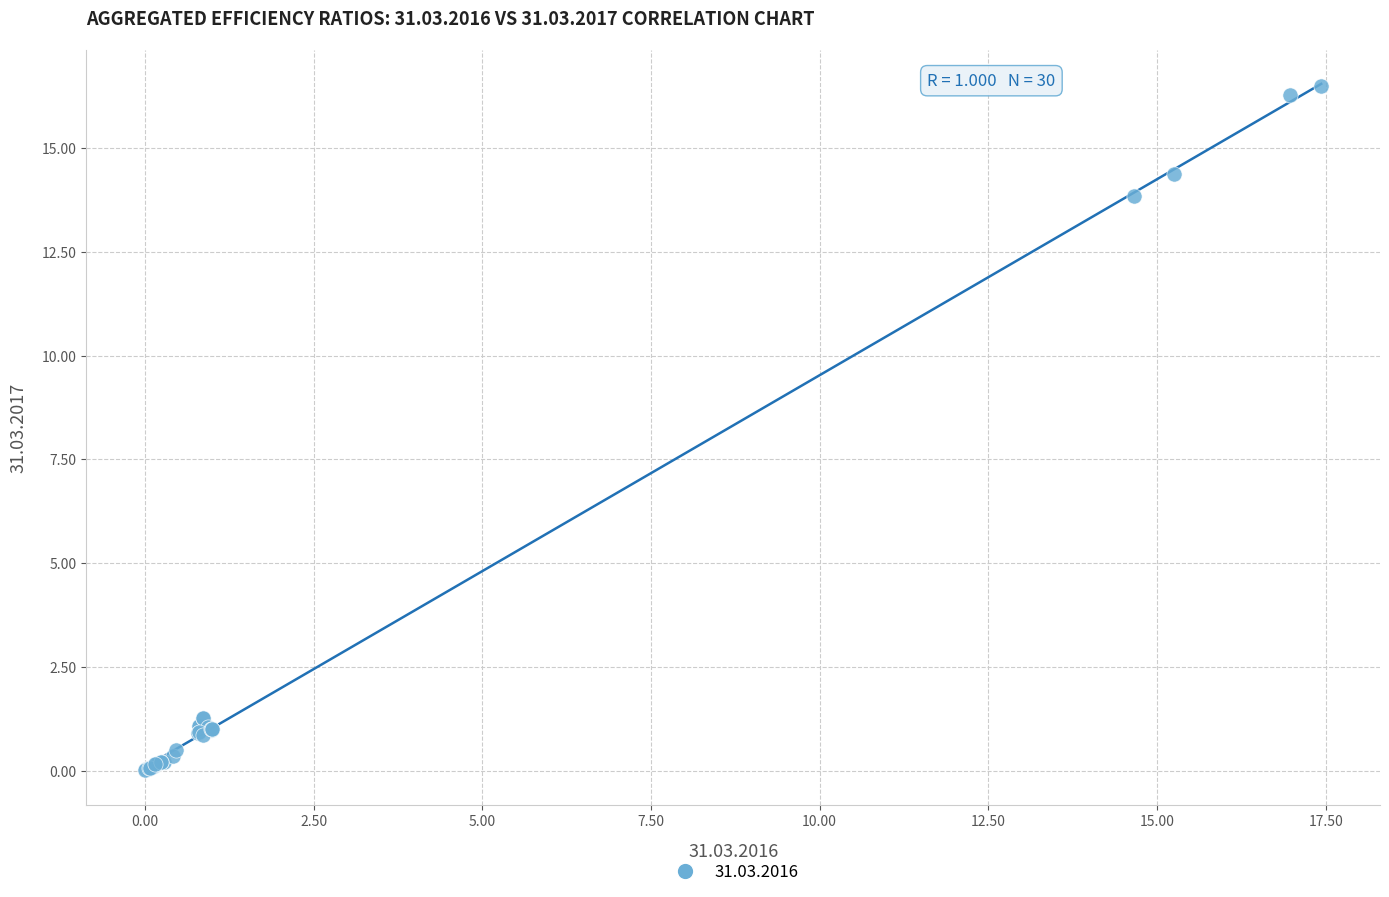

What Y value in the scatter plot is closest to 8?

13.8